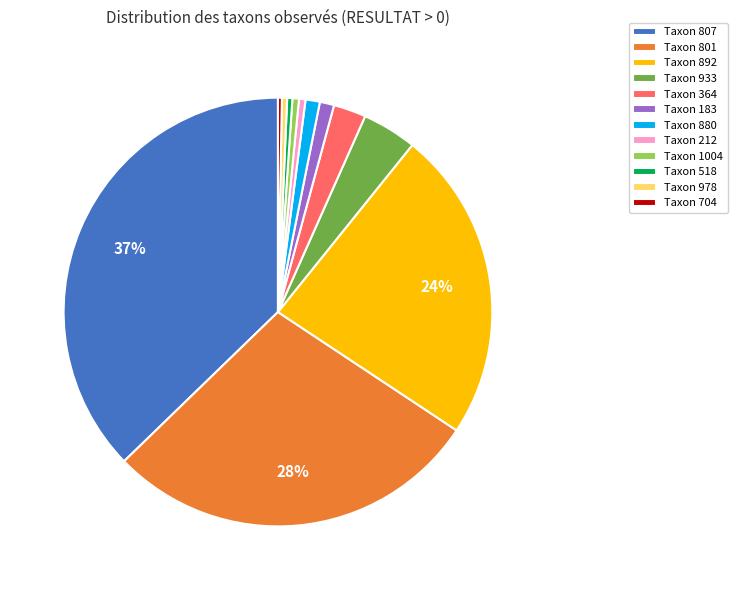

To the nearest percent, what is the combined percentage of Taxon 364 and Taxon 801?

31%